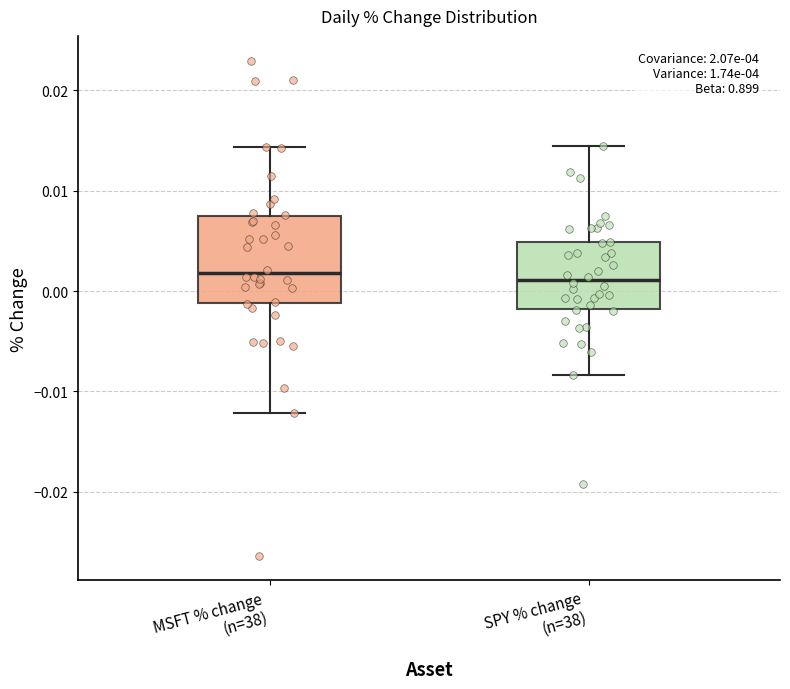

Where does the upper whisker of the box for SPY % change (n=38) end on the y-axis? The values are not printed on the chart, so give them approximately, as read against the axis.

0.015